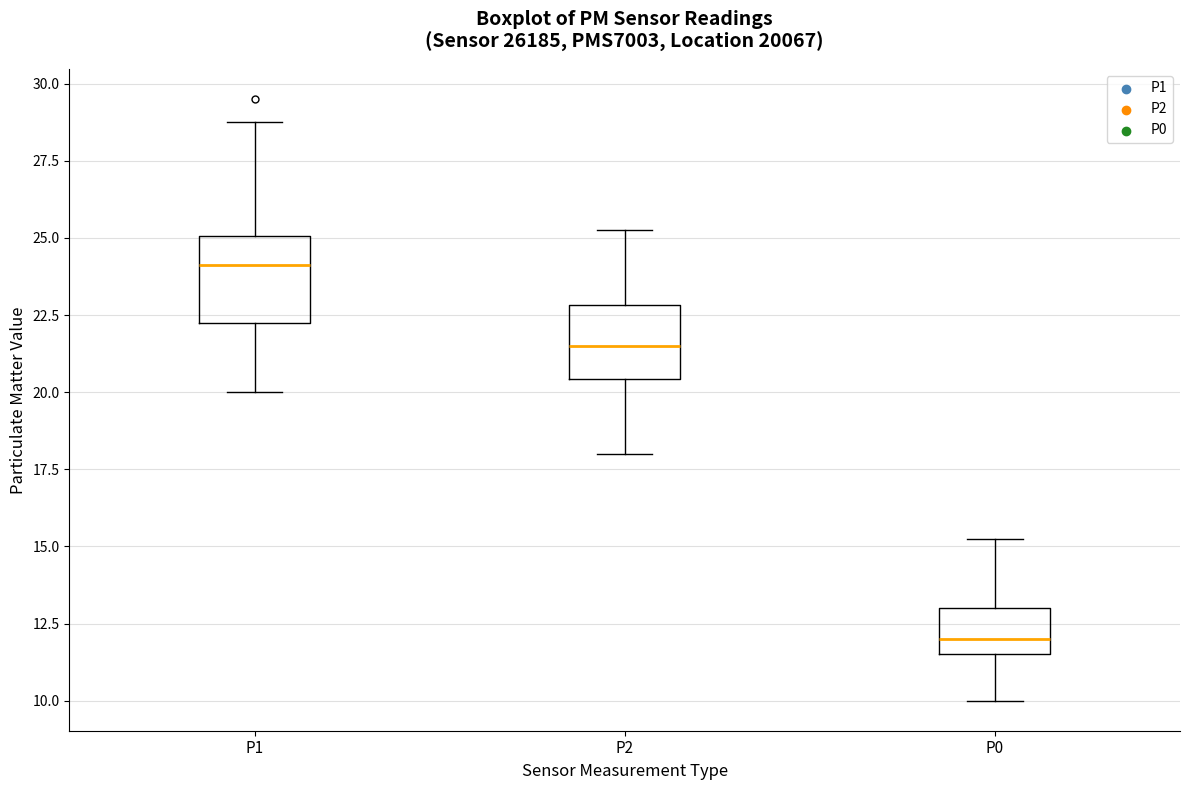

Reading left to right, transcribe this box plot: for each box, give where its median line is, the range the box spans, and where its two whiskers end, as read against the y-axis. The values are not printed on the chart, so give them approximately, as read against the axis.

P1: median 24.0, box 22.5 to 25.0, whiskers 20.0 to 29.0
P2: median 21.5, box 20.5 to 23.0, whiskers 18.0 to 25.5
P0: median 12.0, box 11.5 to 13.0, whiskers 10.0 to 15.5